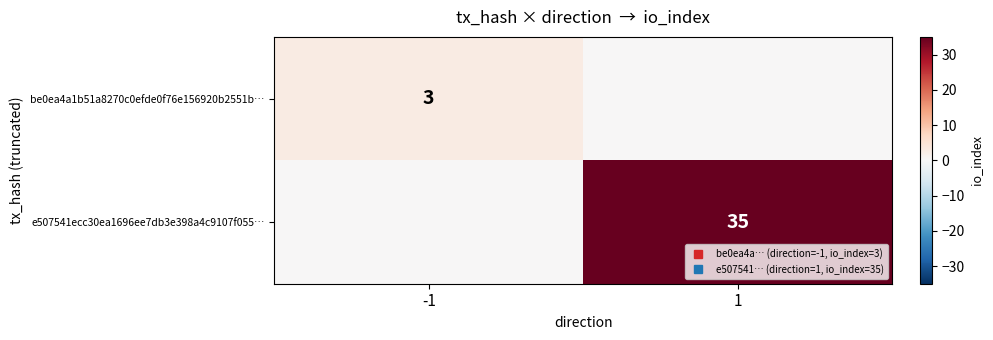

Which label corresponds to the largest value in the chart?

1